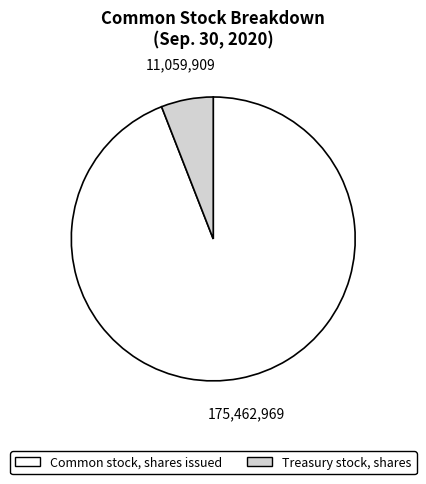

The Treasury stock, shares slice represents 6% of the pie. True or false?

True